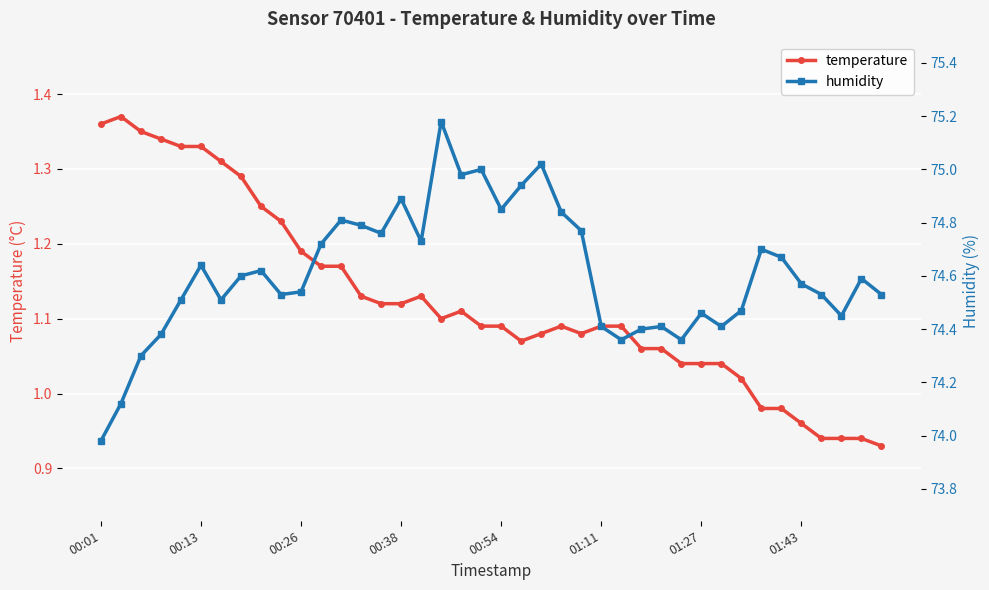

True or false: temperature and humidity intersect in this chart.

False